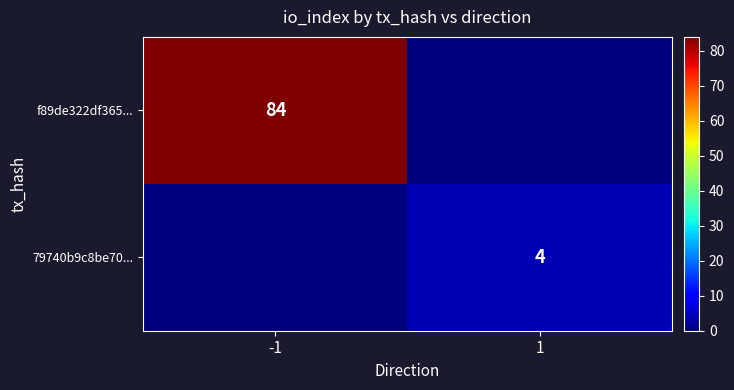

Is the value of 79740b9c8be70... at 1 greater than the value of f89de322df365... at -1?

No